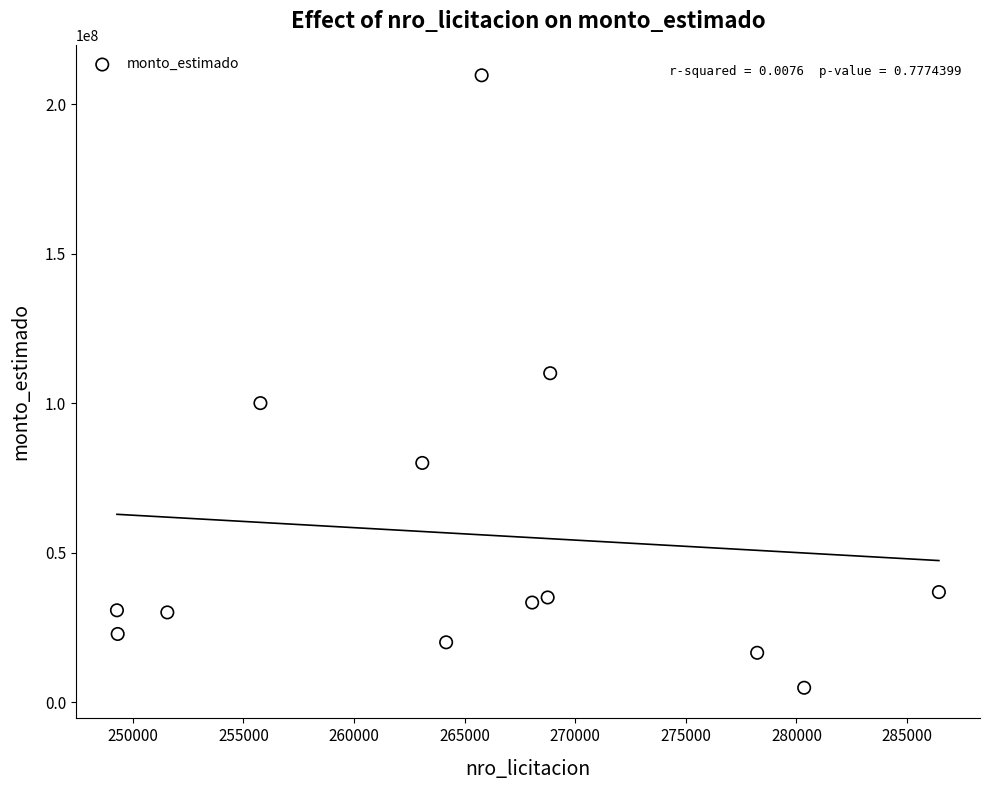

What Y value in the scatter plot is closest to 107218000?

109999996